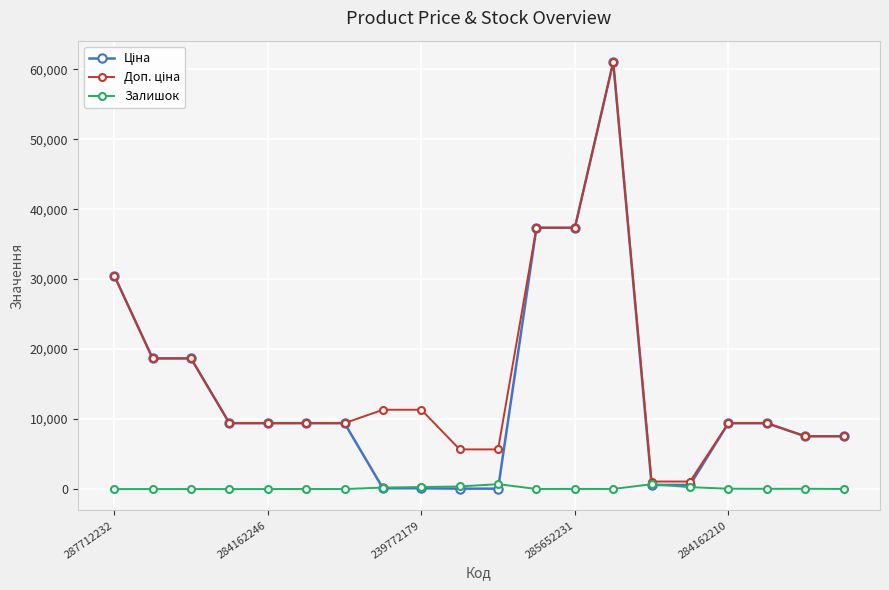

Count the number of data series in this chart.

3